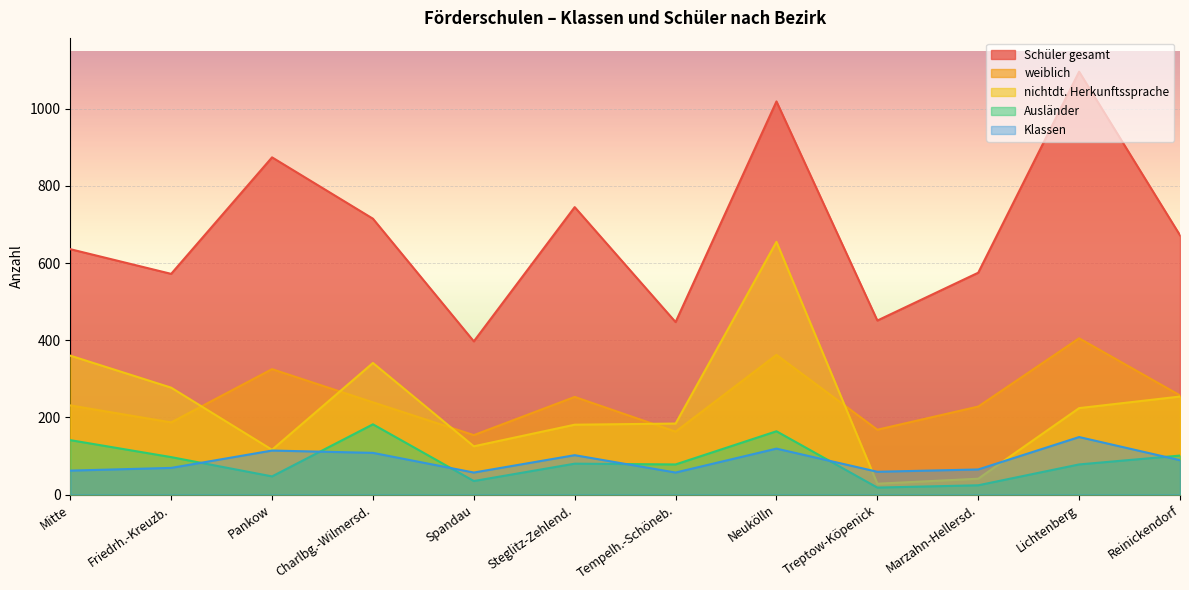

What are all the series names shown in the legend?

Schüler gesamt, weiblich, nichtdt. Herkunftssprache, Ausländer, Klassen